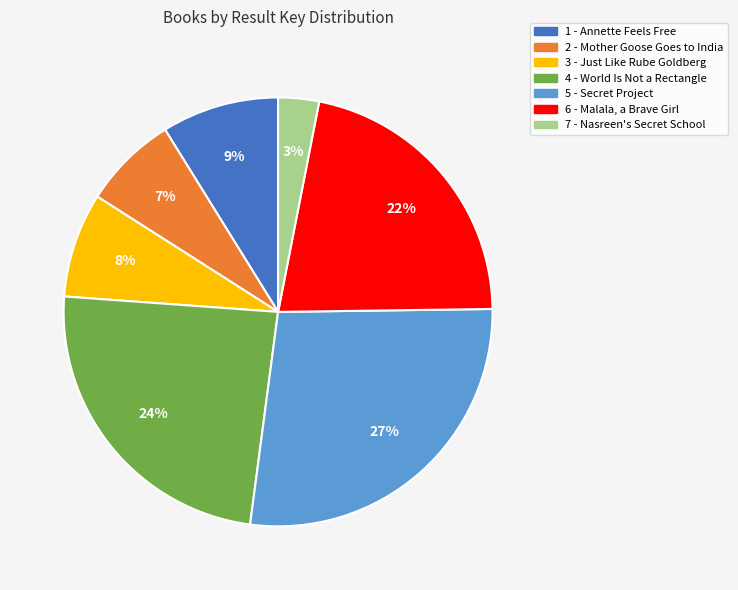

Is the sum of 5 - Secret Project and 2 - Mother Goose Goes to India greater than half?

No